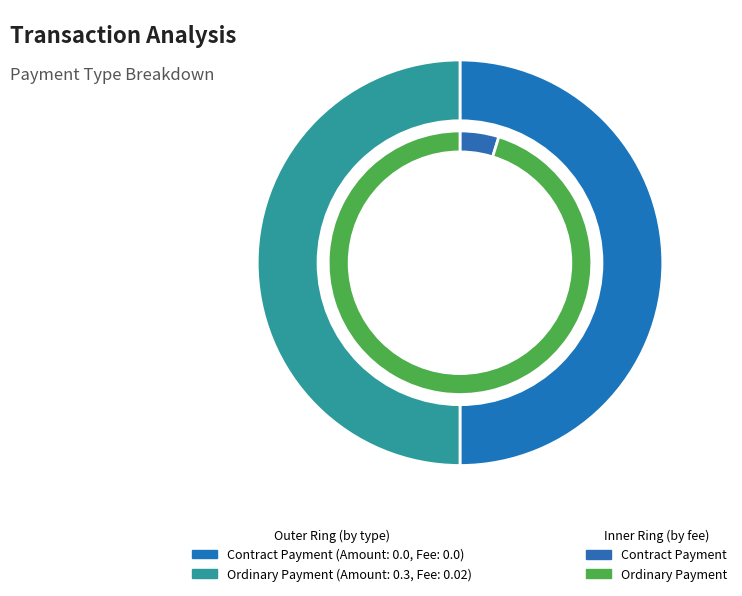

Which slice is the largest?

Ordinary Payment